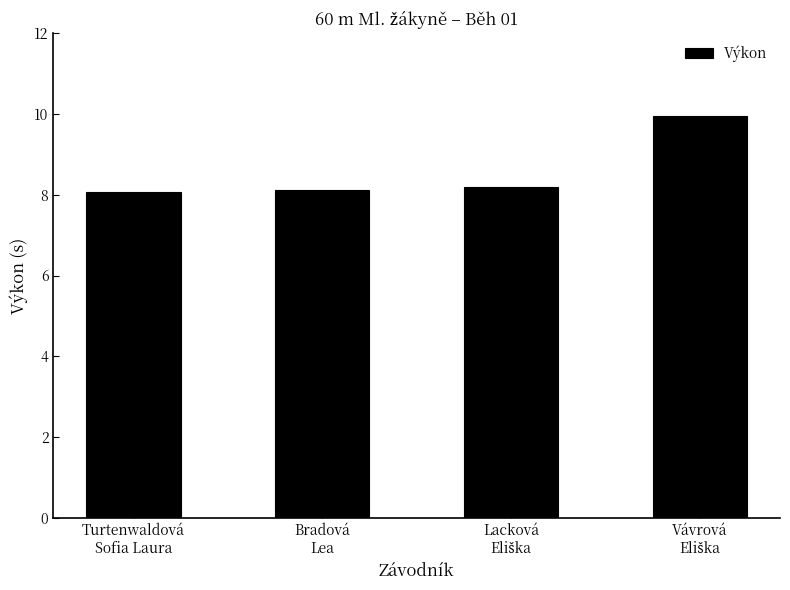

Reading left to right, transcribe all the data shown in this chart.

8.1	8.1	8.2	9.9